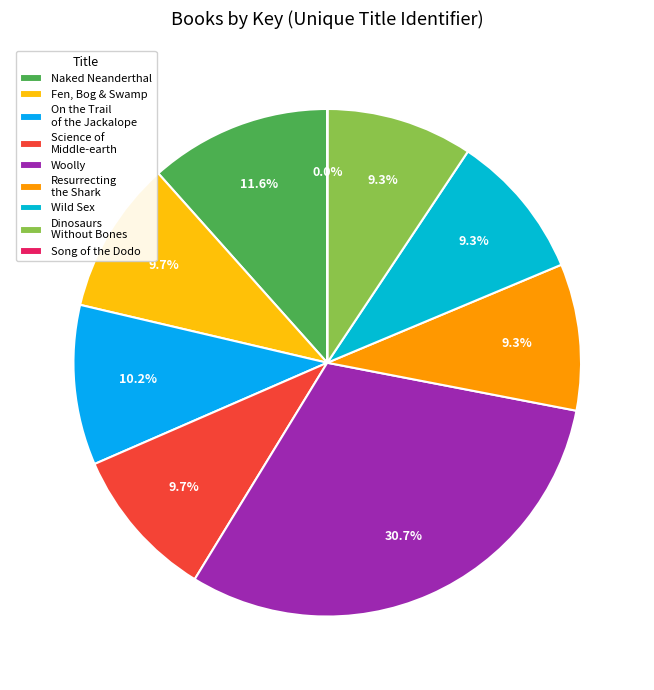

To the nearest percent, what percentage of the pie is Naked Neanderthal?

12%